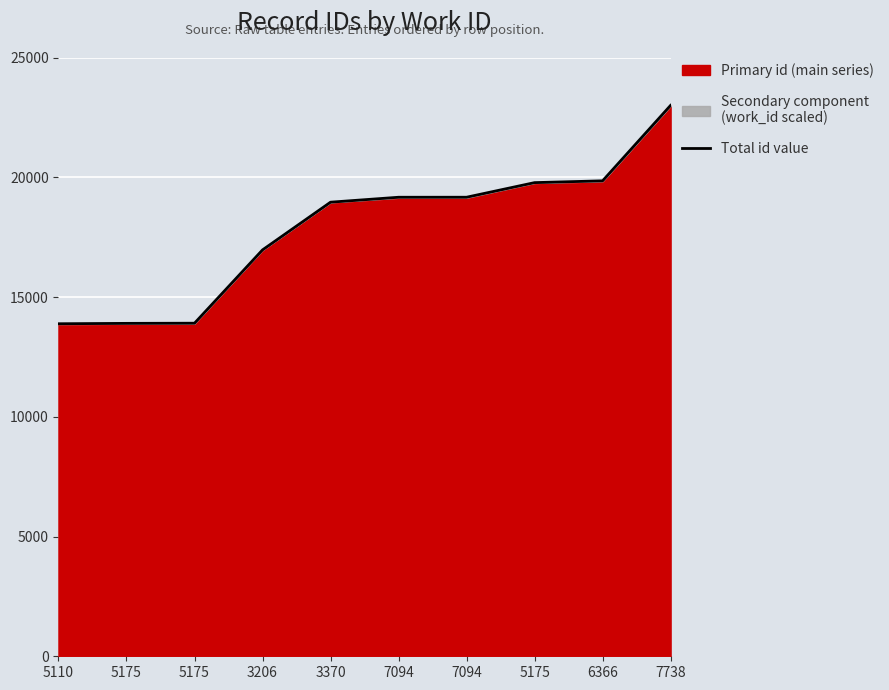

Rank the categories by value from highest to lowest.

7738, 6366, 5175, 7094, 7094, 3370, 3206, 5175, 5175, 5110